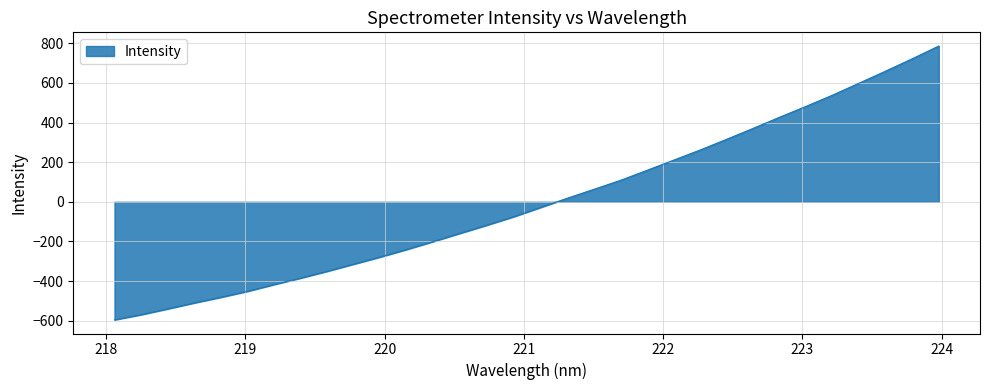

What is the minimum value shown in the chart?

-595.2